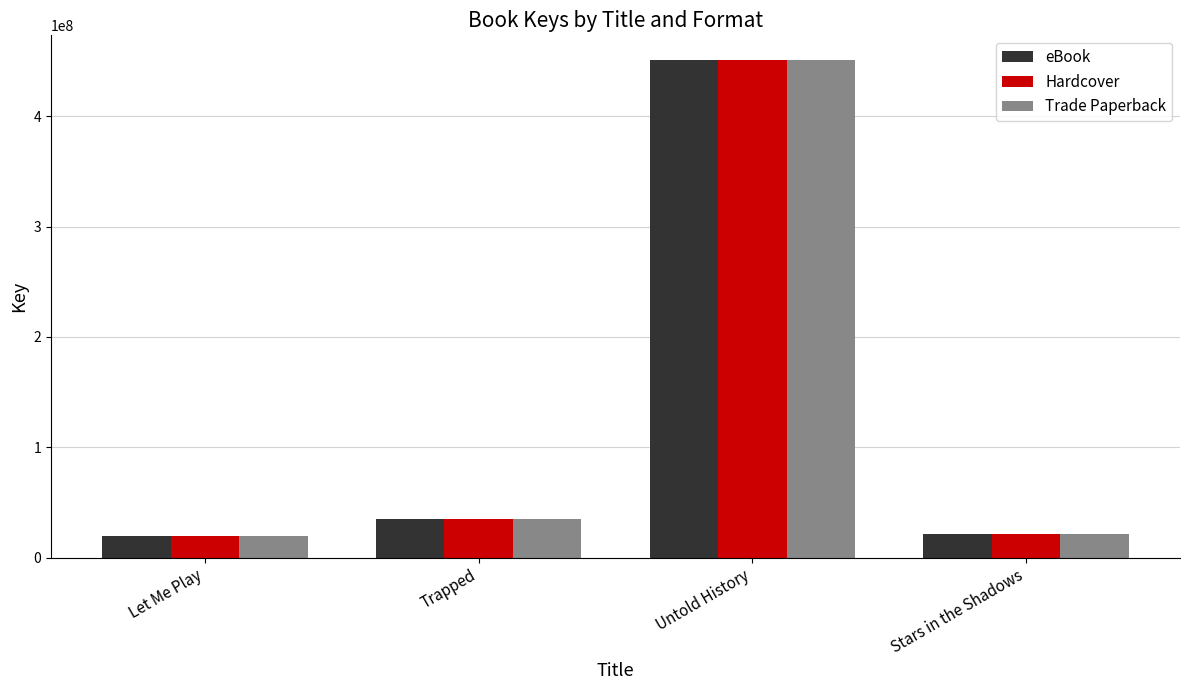

At which label does Hardcover reach its peak?

Untold History